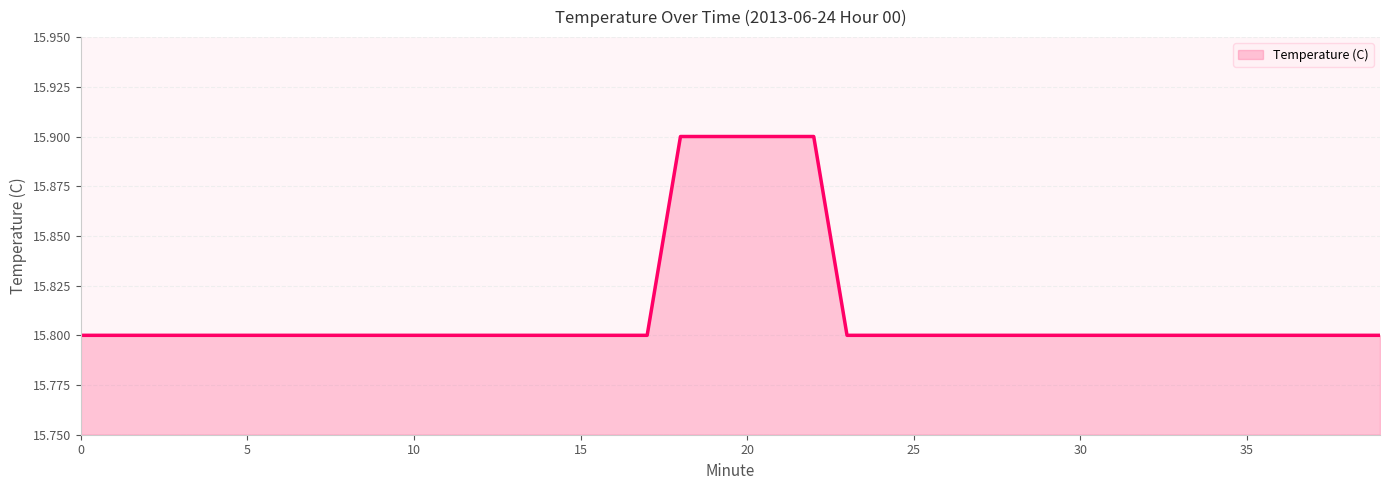

What is the ratio of the value at 20 to the value at 31?

1.0